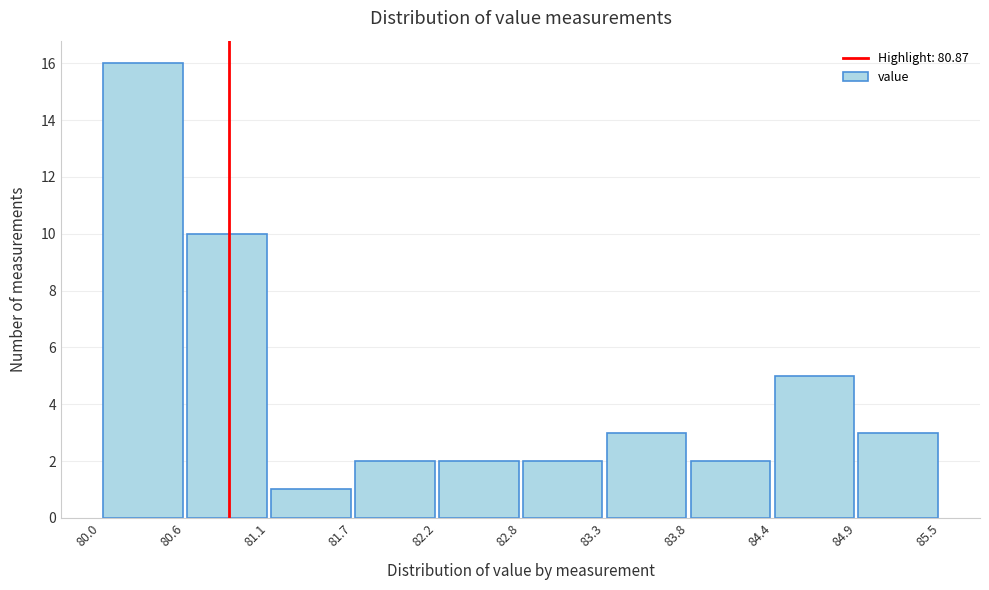

Reading left to right, transcribe this chart: for each bar, give the range it covers on the x-axis and its height. The values are not printed on the chart, so give them approximately, as read against the axis.

80.0 to 80.6: 16
80.6 to 81.1: 10
81.1 to 81.7: 1
81.7 to 82.2: 2
82.2 to 82.8: 2
82.8 to 83.3: 2
83.3 to 83.8: 3
83.8 to 84.4: 2
84.4 to 84.9: 5
84.9 to 85.5: 3